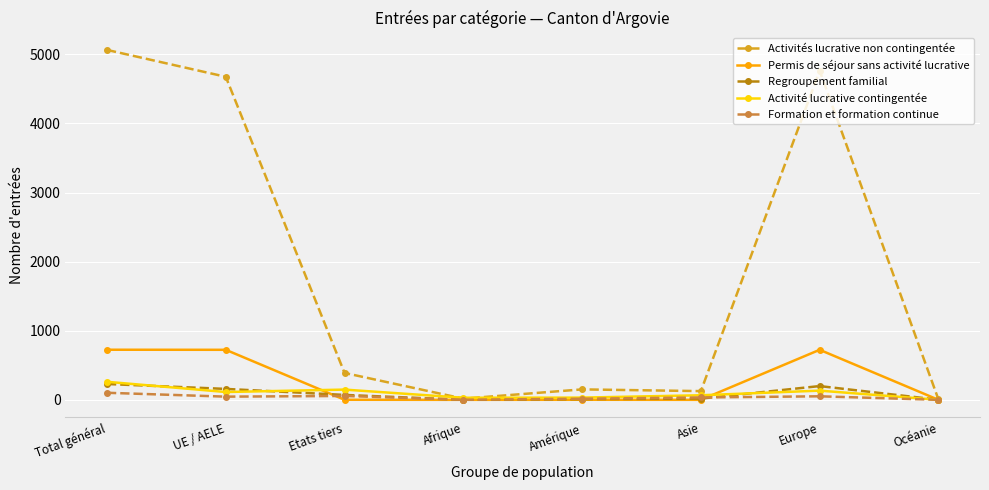

Is this an area chart (filled region under the line)?

No